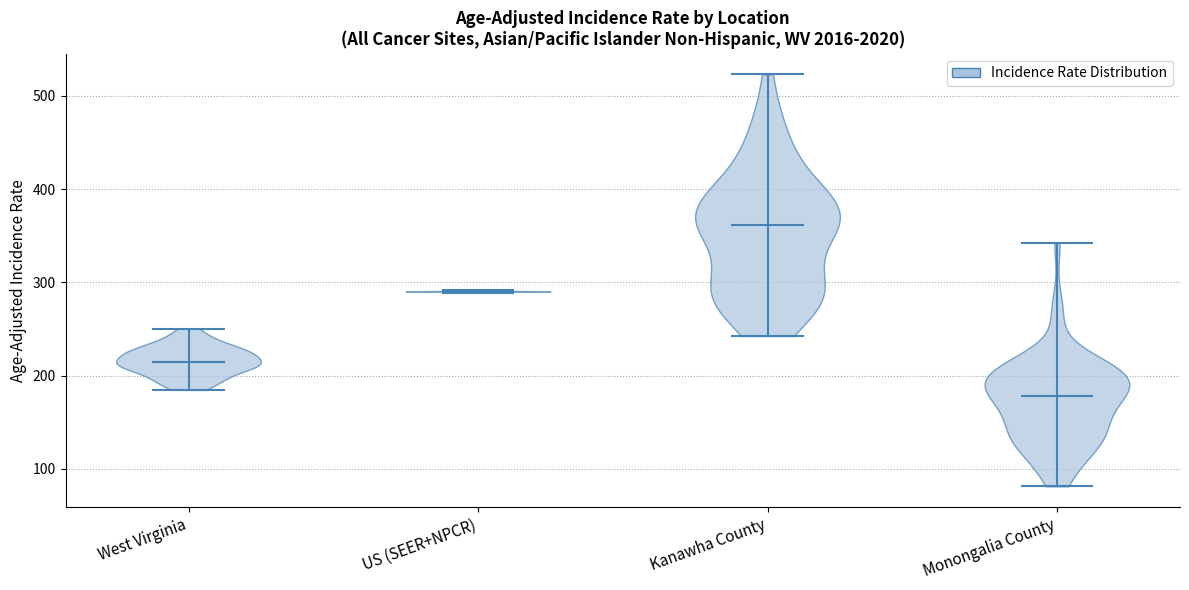

Reading left to right, read every violin against the y-axis: where its median line is, and the lowest and highest points it reaches. The values are not printed on the chart, so give them approximately, as read against the axis.

West Virginia: median line 210, lowest point 180, highest point 250
US (SEER+NPCR): median line 290, lowest point 290, highest point 290
Kanawha County: median line 360, lowest point 240, highest point 520
Monongalia County: median line 180, lowest point 80, highest point 340